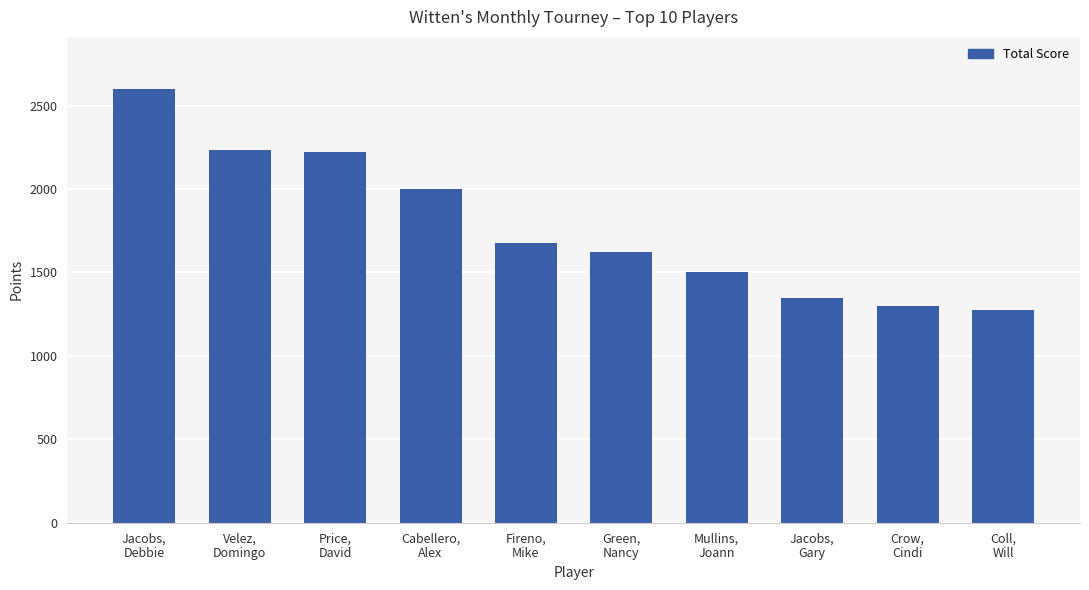

Which has a higher value, Cabellero,
Alex or Green,
Nancy?

Cabellero,
Alex